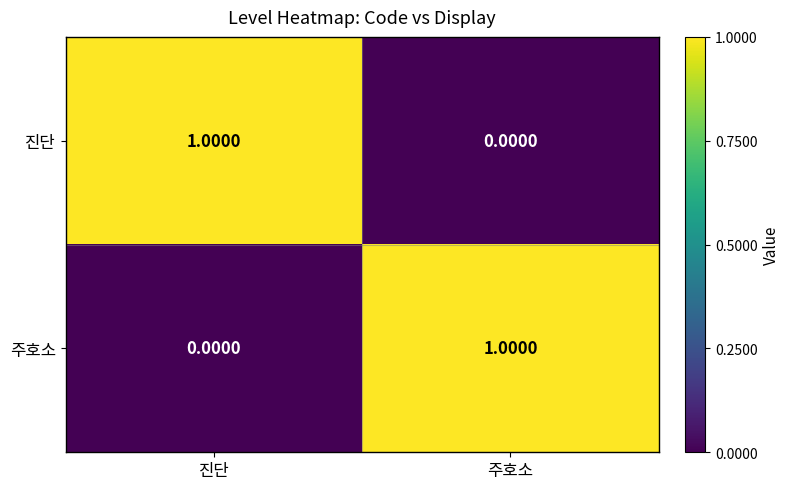

How many distinct data groups are displayed?

2